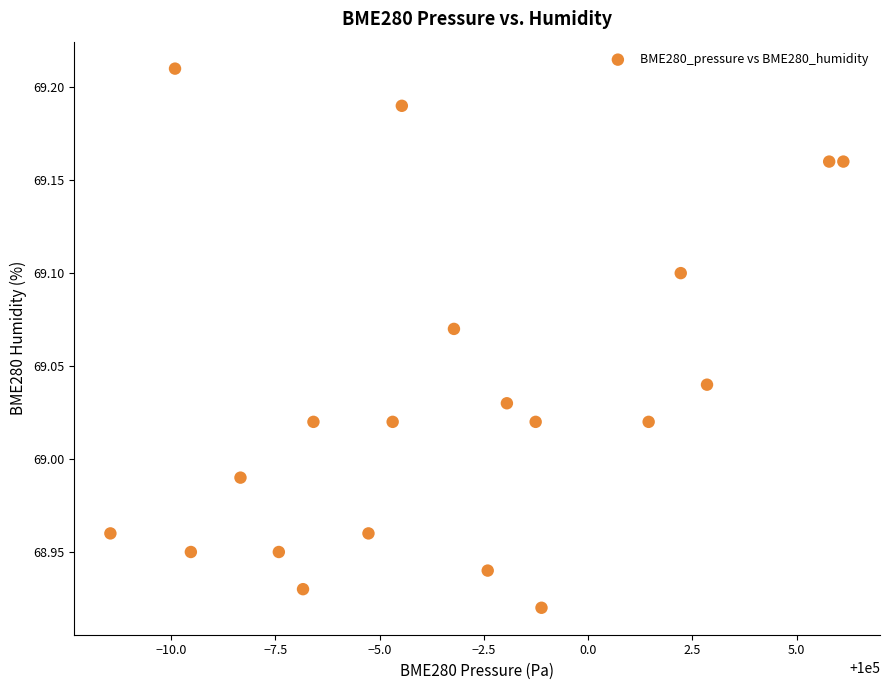

What is the range of X values (max minus min)?

17.6